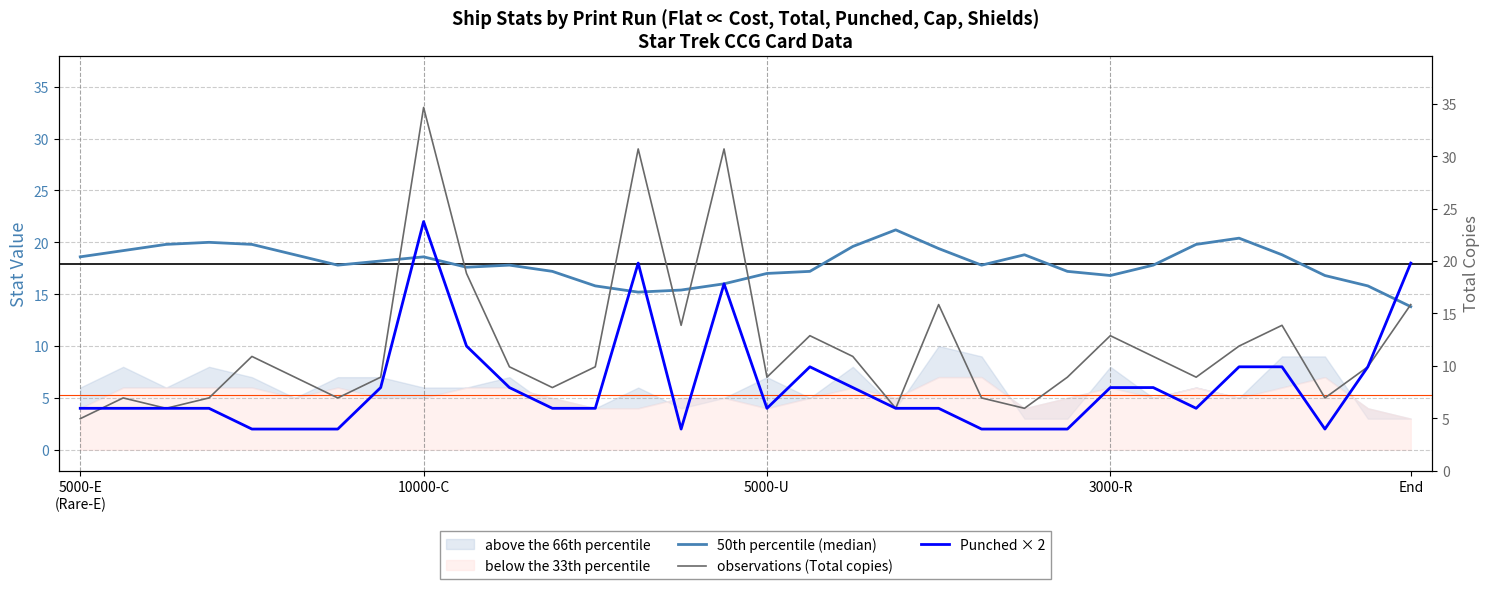

What is the label of the 9th point from the right?

23